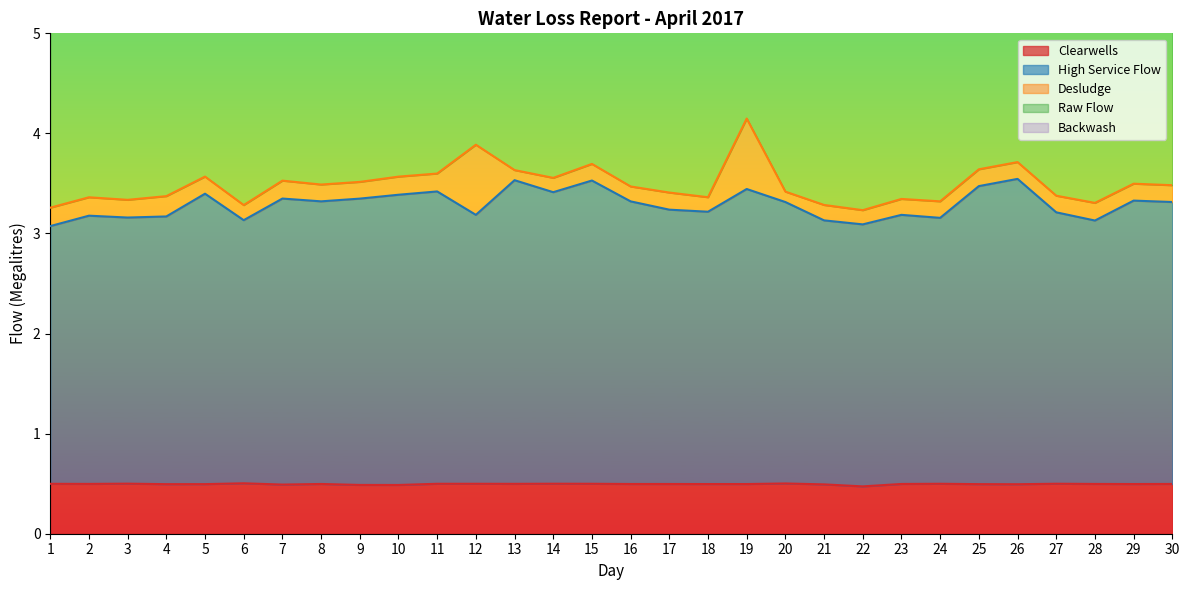

What is the spread (max minus min) of values at 13?

3.9